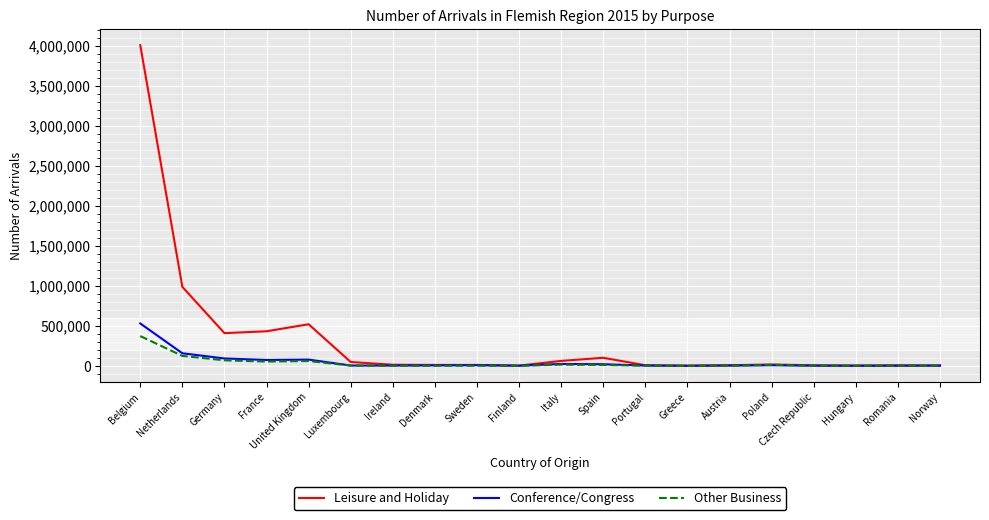

What is the greatest value displayed?

4005782